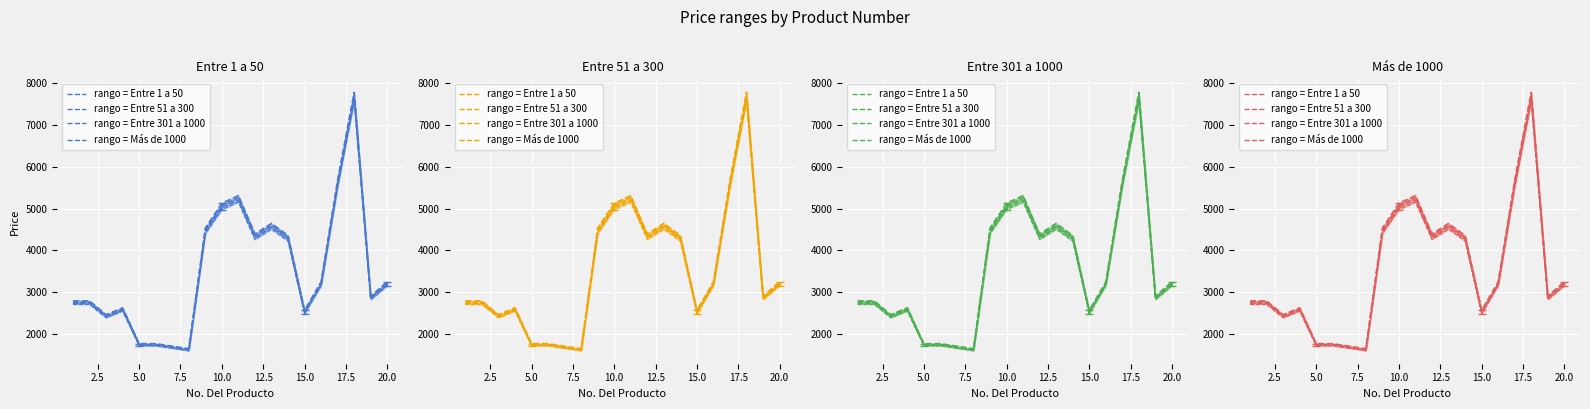

What is the value of the rango = Entre 301 a 1000 point at the 18th from the left?

7633